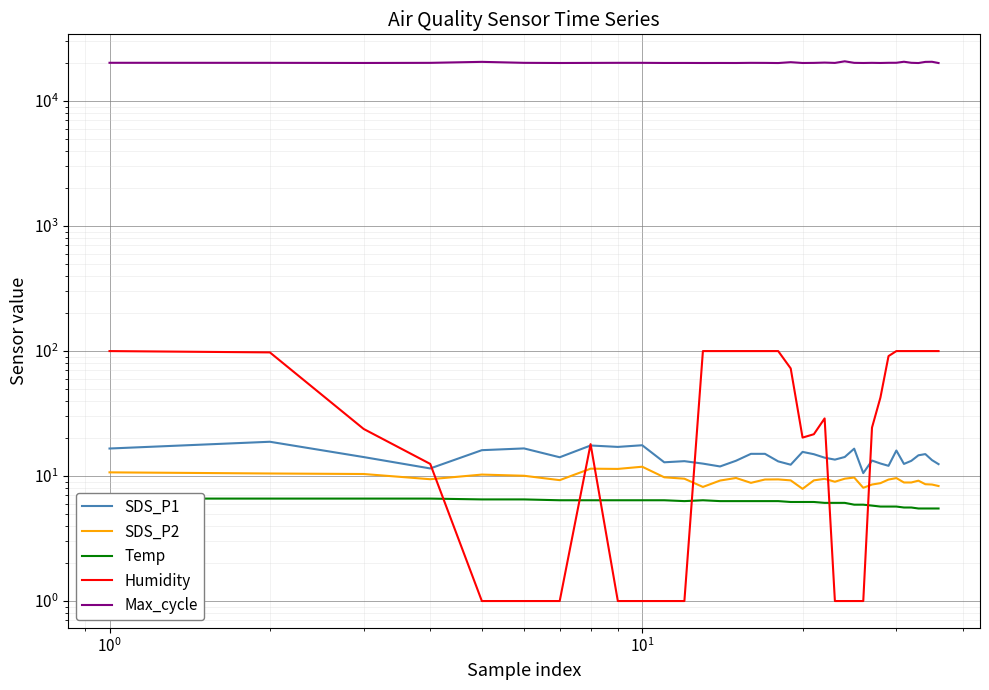

Reading left to right, what are all the values shown in this chart?

SDS_P1: 16.6	18.8	14.2	11.5	16.1	16.6	14.1	17.6	17.1	17.6	12.9	13.2	12.6	11.9	13.2	15.1	15.1	13.1	12.3	15.6	14.9	14.0	13.5	14.2	16.6	10.6	13.3	12.6	12.1	16.0	12.5	13.2	14.7	15.0	13.4	12.4
SDS_P2: 10.7	10.5	10.4	9.4	10.3	10.1	9.3	11.4	11.4	11.9	9.8	9.5	8.2	9.2	9.7	8.8	9.4	9.4	9.2	7.9	9.2	9.5	9.0	9.5	9.7	8.1	8.6	8.8	9.4	9.6	8.9	8.9	9.2	8.6	8.6	8.3
Temp: 6.6	6.6	6.6	6.6	6.5	6.5	6.4	6.4	6.4	6.4	6.4	6.3	6.4	6.3	6.3	6.3	6.3	6.3	6.2	6.2	6.2	6.1	6.1	6.1	5.9	5.9	5.8	5.7	5.7	5.7	5.6	5.6	5.5	5.5	5.5	5.5
Humidity: 99.9	97.5	23.8	12.5	1.0	1.0	1.0	18.0	1.0	1.0	1.0	1.0	99.9	99.9	99.9	99.9	99.9	99.9	72.6	20.3	21.6	28.9	1.0	1.0	1.0	1.0	24.4	42.4	91.1	99.9	99.9	99.9	99.9	99.9	99.9	99.9
Max_cycle: 20221.0	20207.0	20158.0	20202.0	20571.0	20207.0	20146.0	20181.0	20210.0	20209.0	20157.0	20166.0	20145.0	20158.0	20146.0	20205.0	20185.0	20131.0	20447.0	20149.0	20188.0	20297.0	20177.0	20777.0	20204.0	20150.0	20206.0	20154.0	20220.0	20230.0	20615.0	20220.0	20133.0	20561.0	20604.0	20133.0